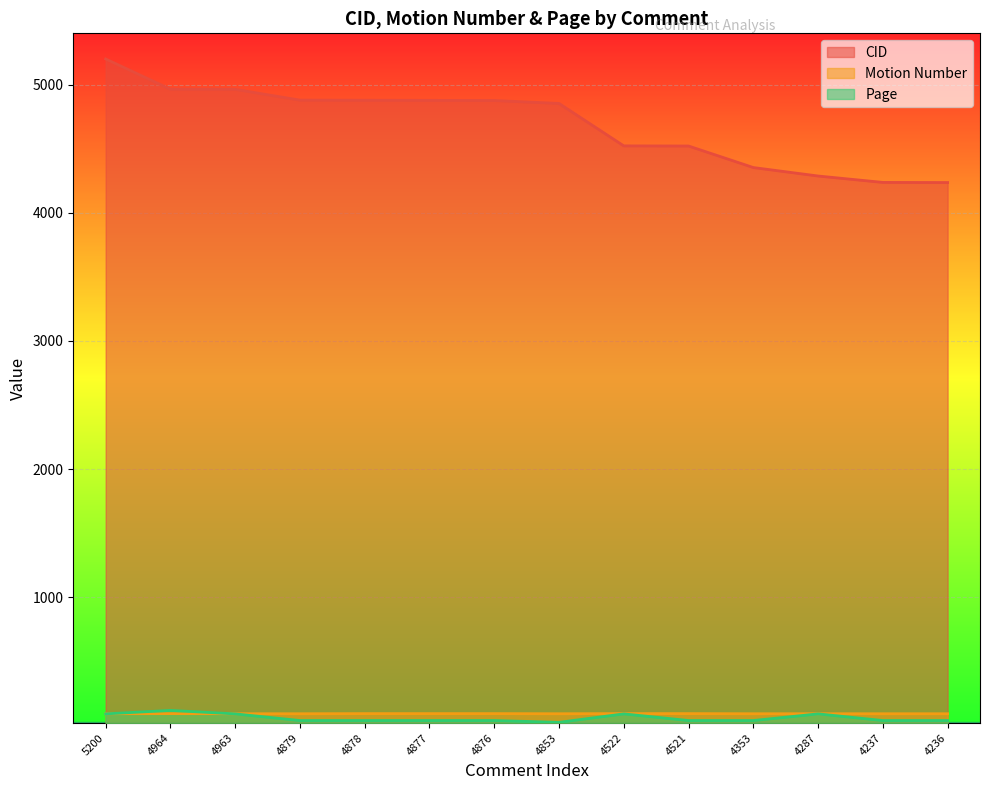

At which category does Page reach its first local valley?

4853